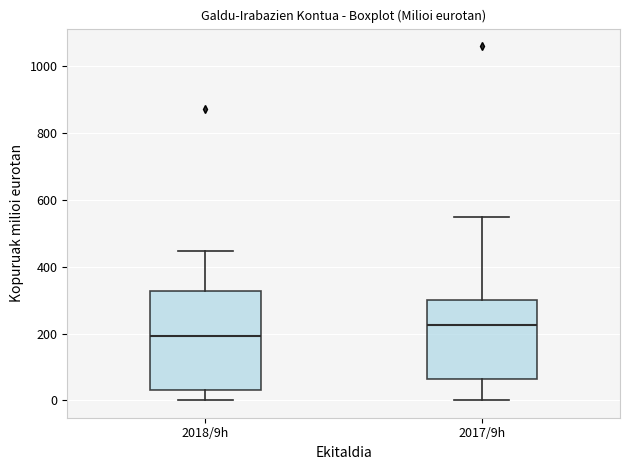

Reading left to right, read every box against the y-axis: the position of its median line, the range the box covers, and the ends of its whiskers. The values are not printed on the chart, so give them approximately, as read against the axis.

2018/9h: median 200, box 40 to 320, whiskers 0 to 440
2017/9h: median 220, box 60 to 300, whiskers 0 to 540